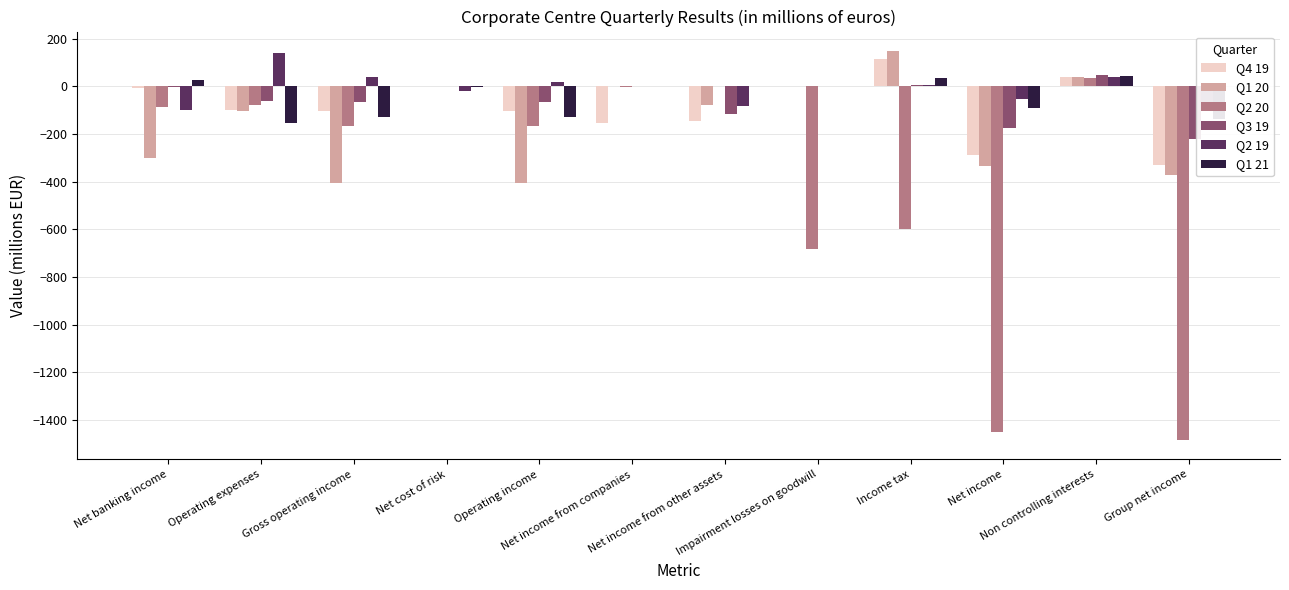

How many values in the Q1 20 series exceed -77?

5